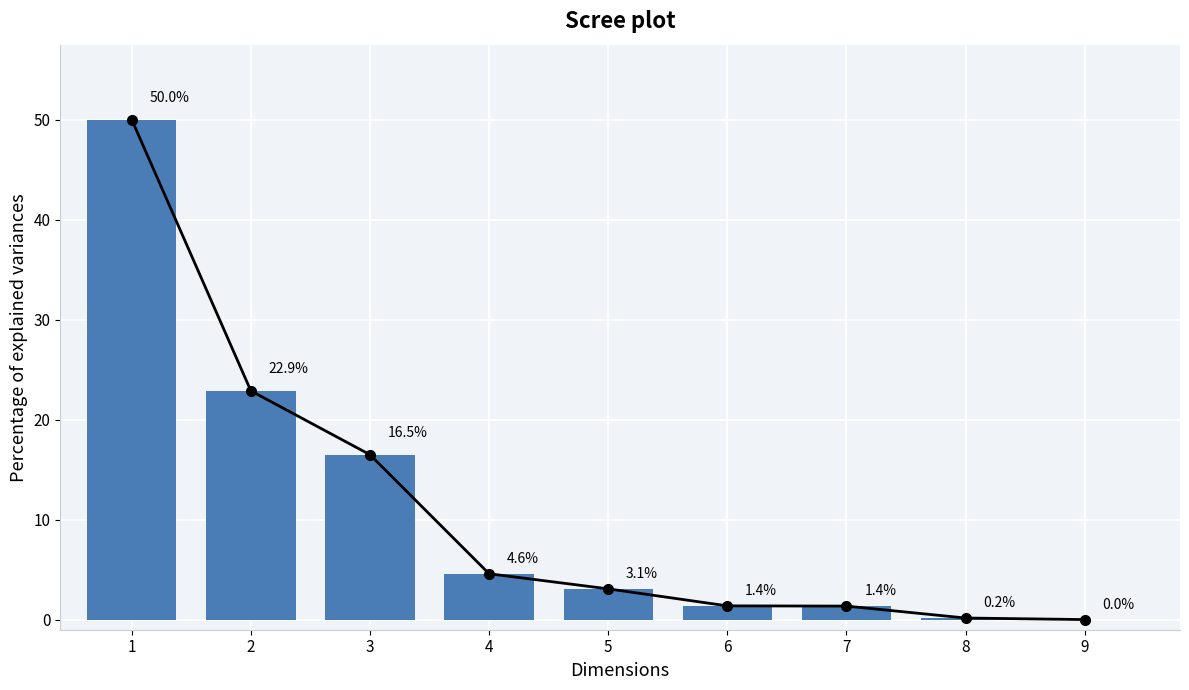

Which label corresponds to the largest value in the chart?

1